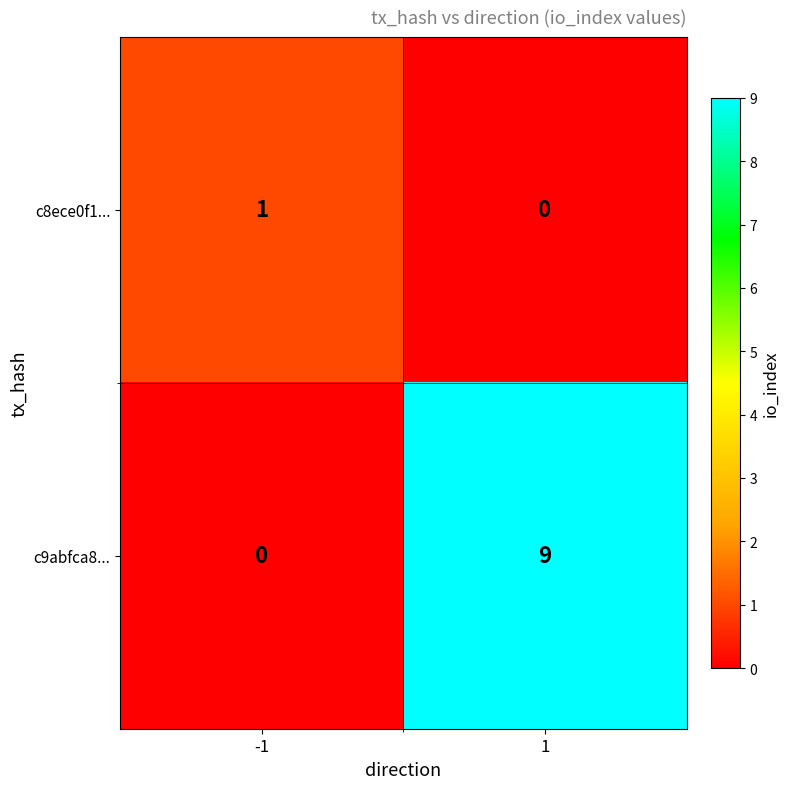

Which series has the largest total across all categories?

c9abfca8...